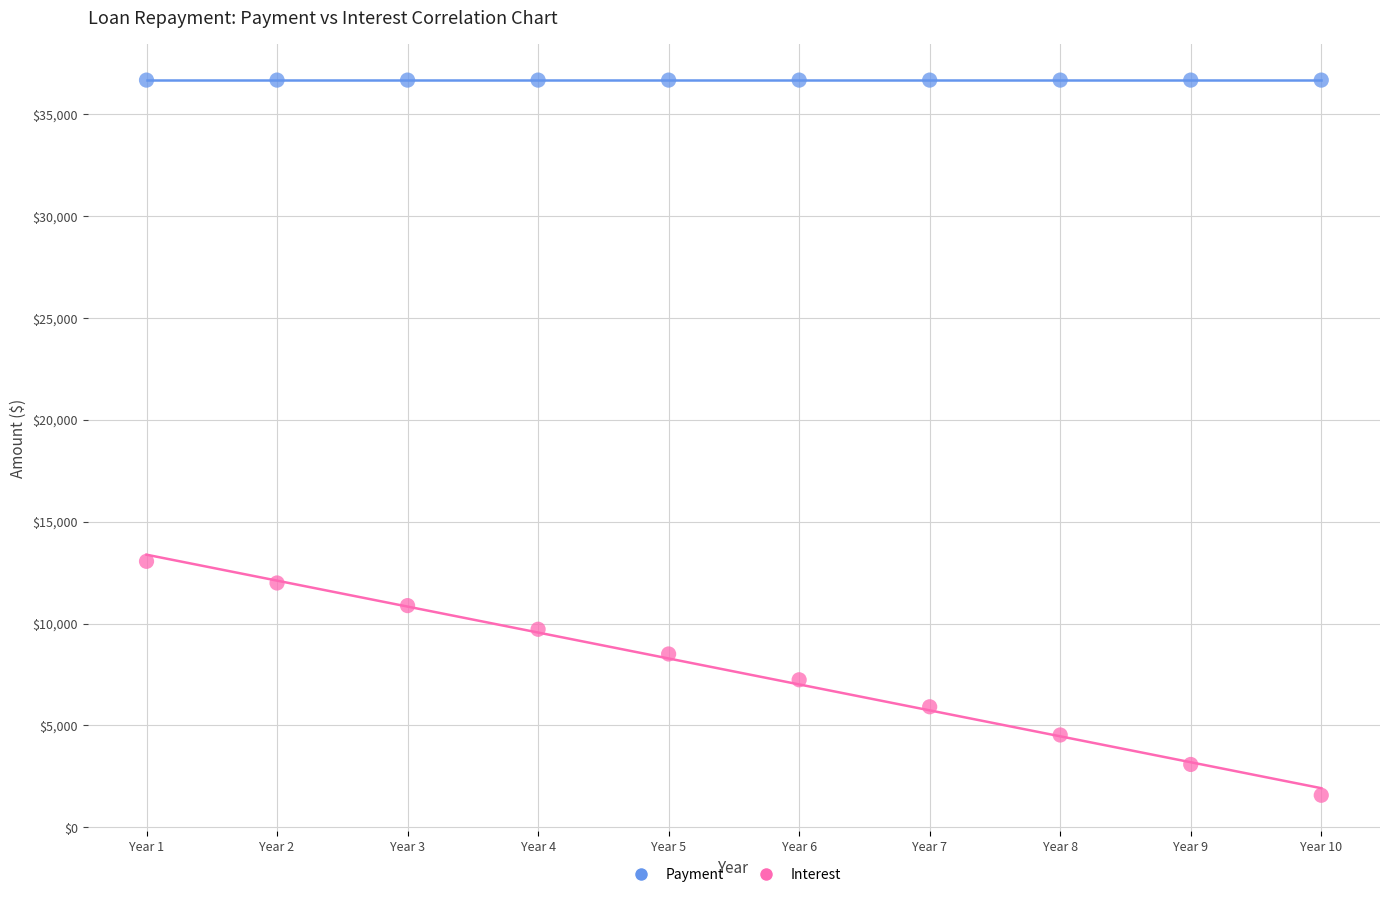

Which series reaches the maximum Y coordinate?

Payment